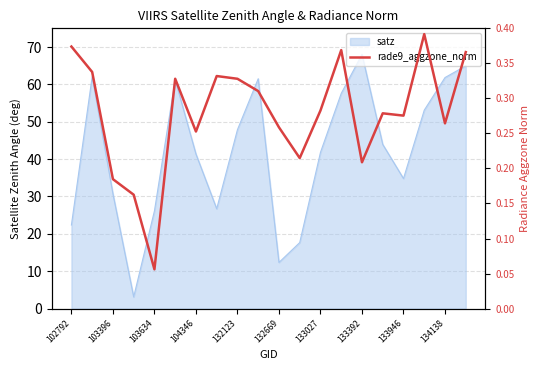

What is the difference between the maximum and minimum values?

0.3